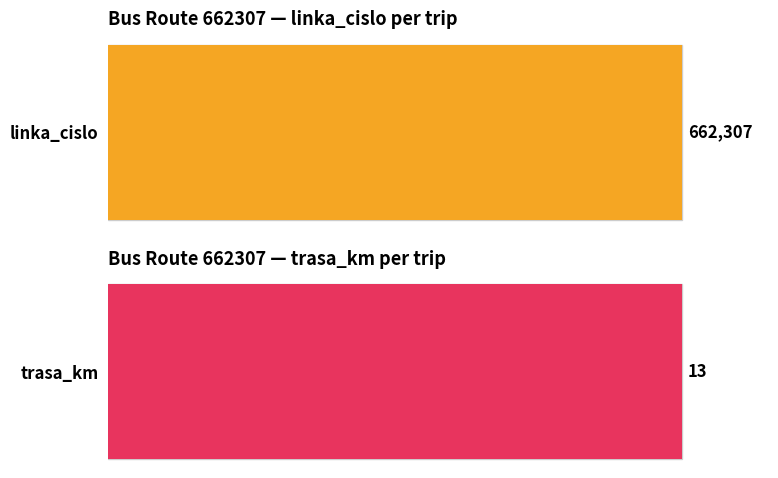

Is the value of trasa_km at 1 greater than the value of linka_cislo at 2?

No